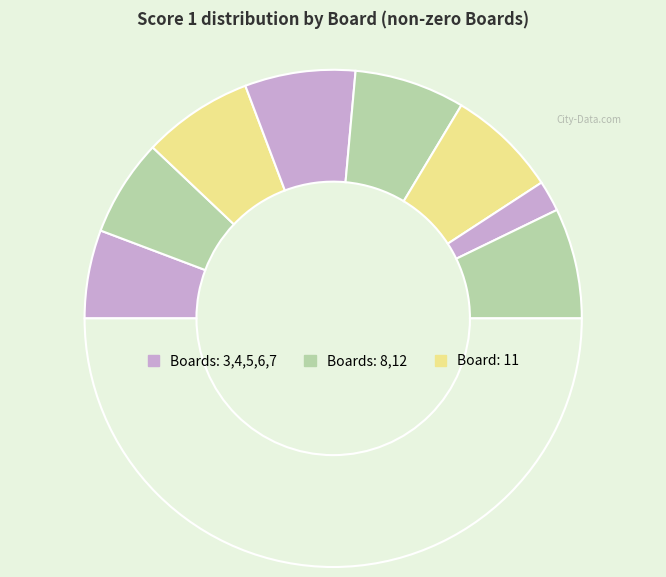

Which slice is the largest?

5